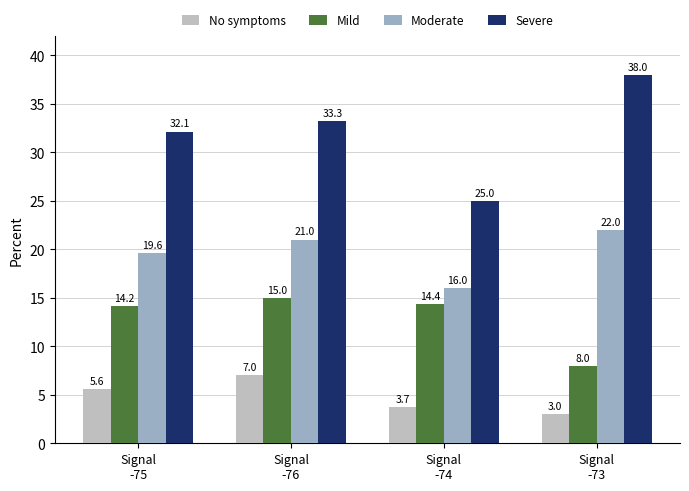

What is the total value across all series at Signal
-74?

59.1